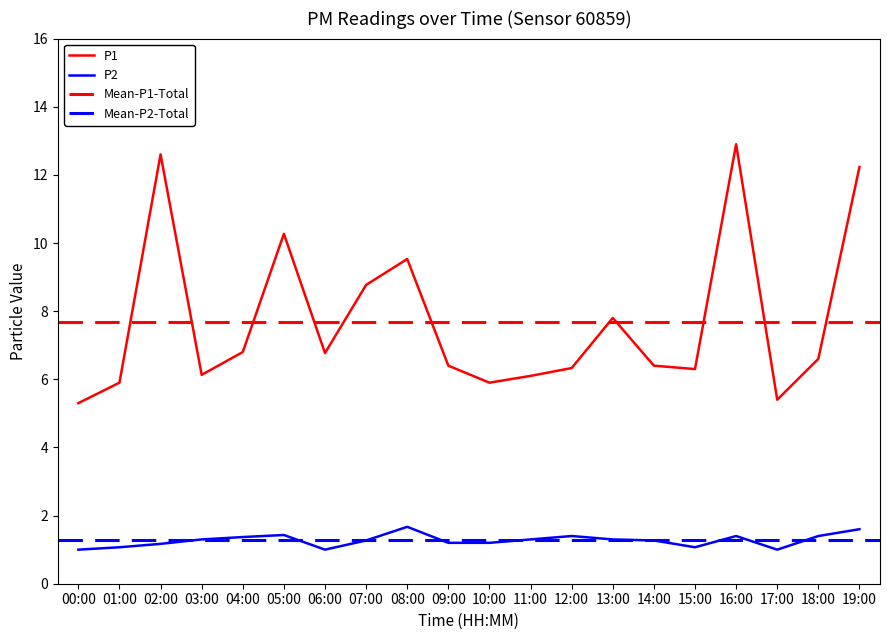

True or false: P2 and P1 cross at least once.

False